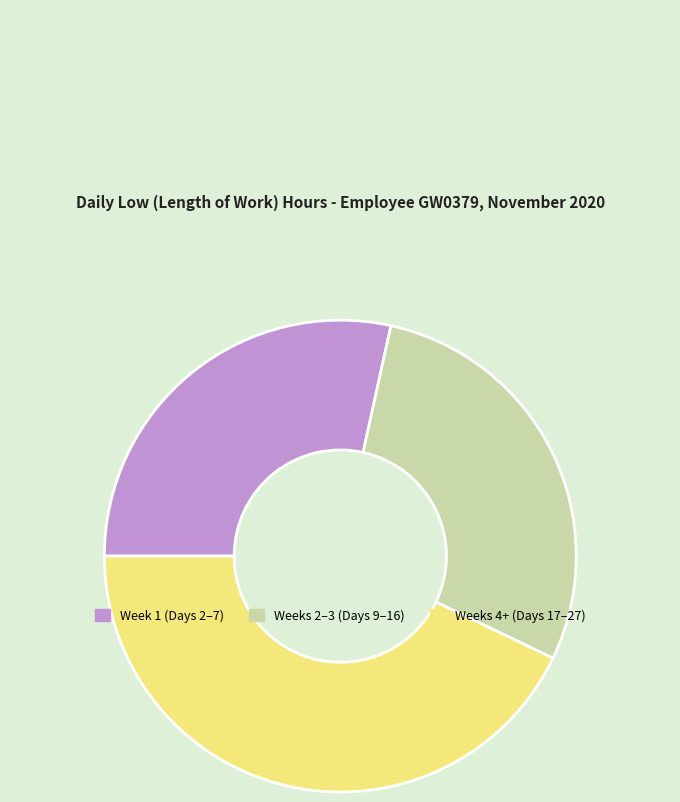

Is the sum of Weeks 2–3 (Days 9–16) and Weeks 4+ (Days 17–27) greater than half?

Yes